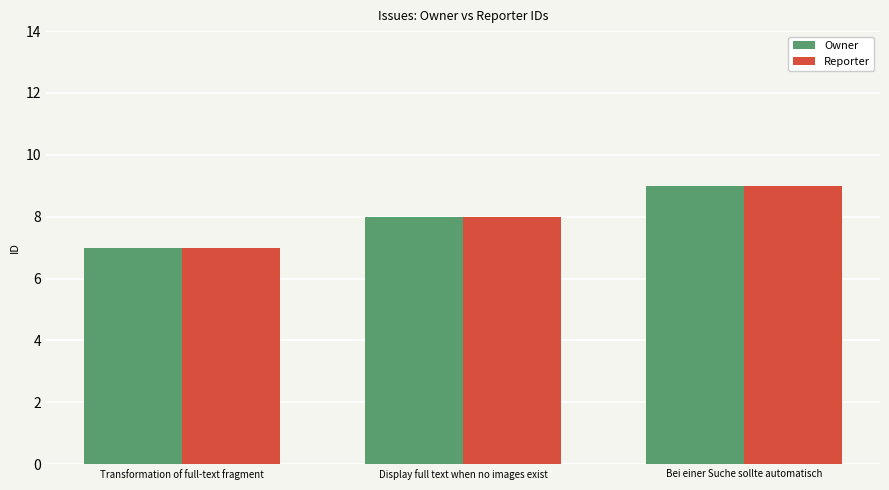

True or false: Owner has a value of 8 at Display full text when no images exist.

True